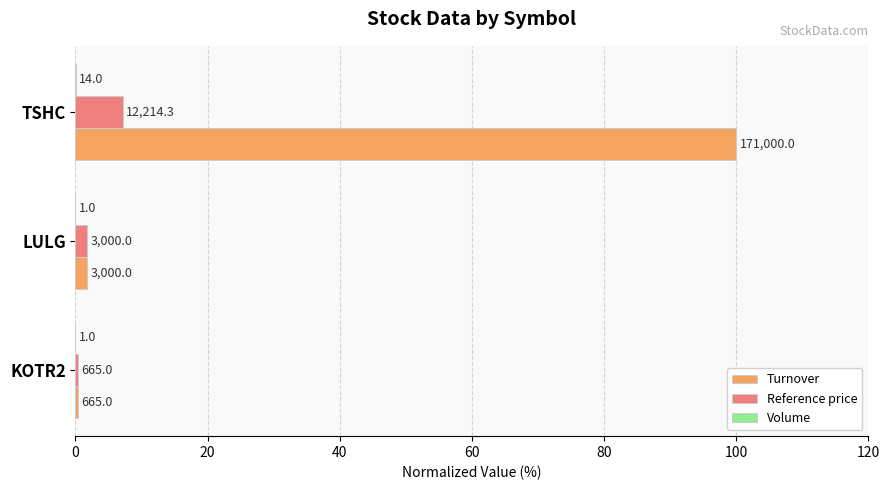

Which series has the largest range (max minus min)?

Turnover